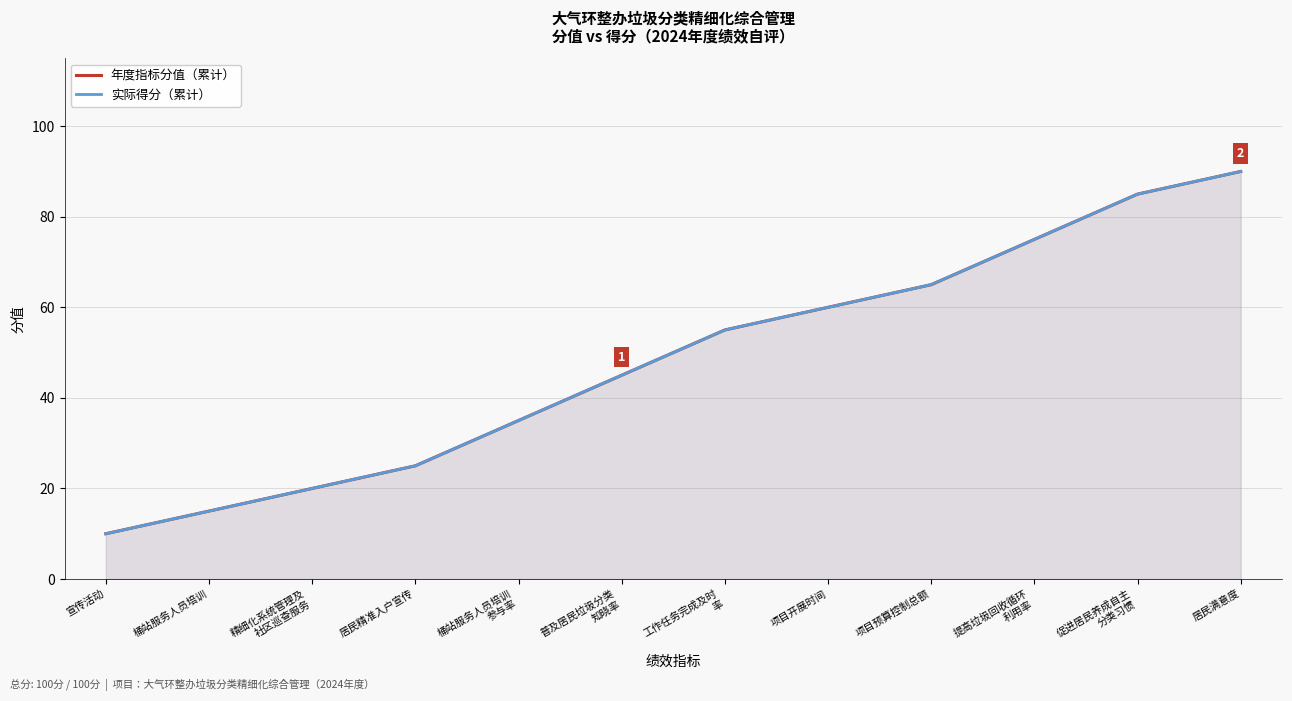

Which category has the lowest value across all series?

宣传活动